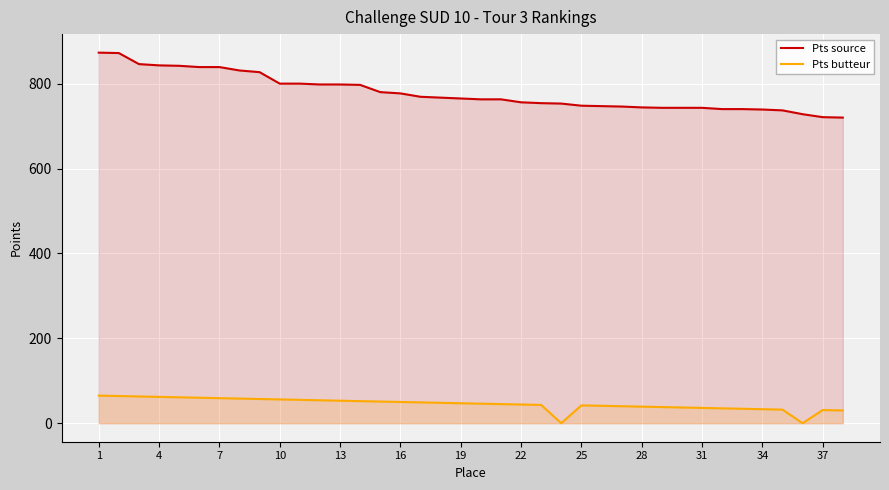

Between 17 and 29, which is larger?

17